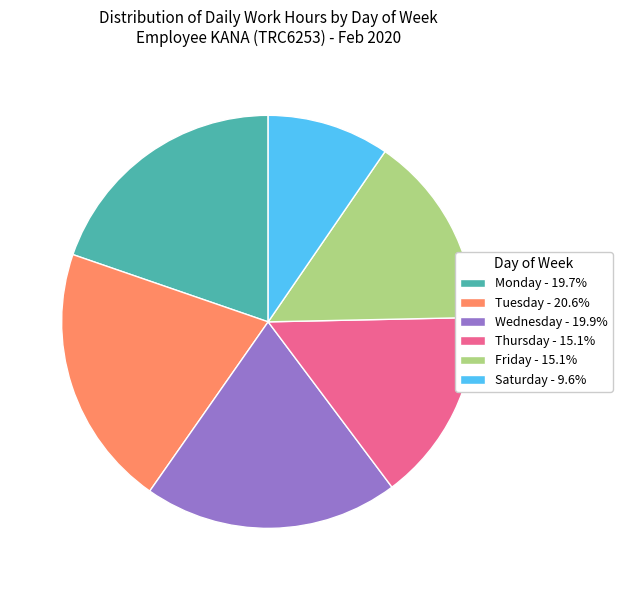

How many slices are in this pie chart?

6